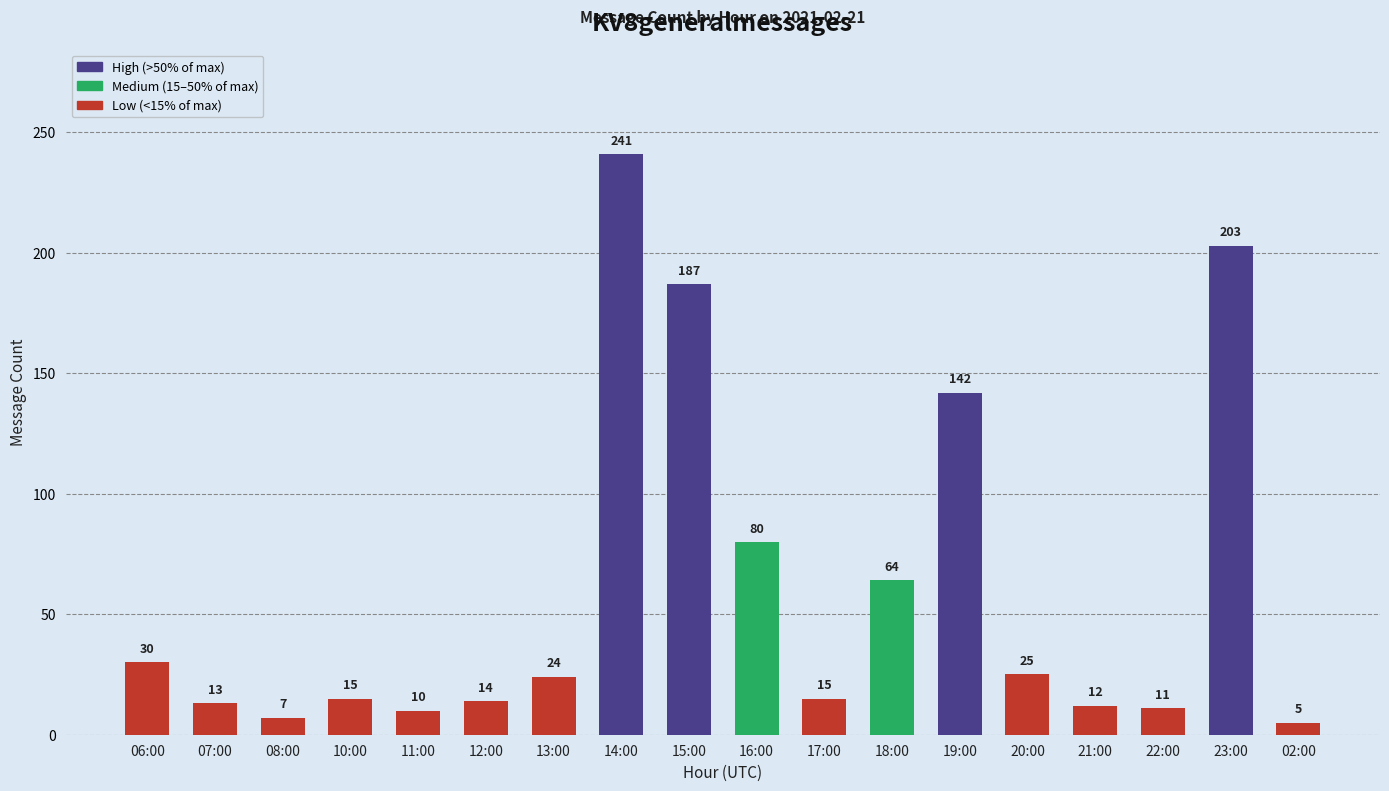

Approximately how many times larger is the value at 18:00 compared to 15:00?

0.3